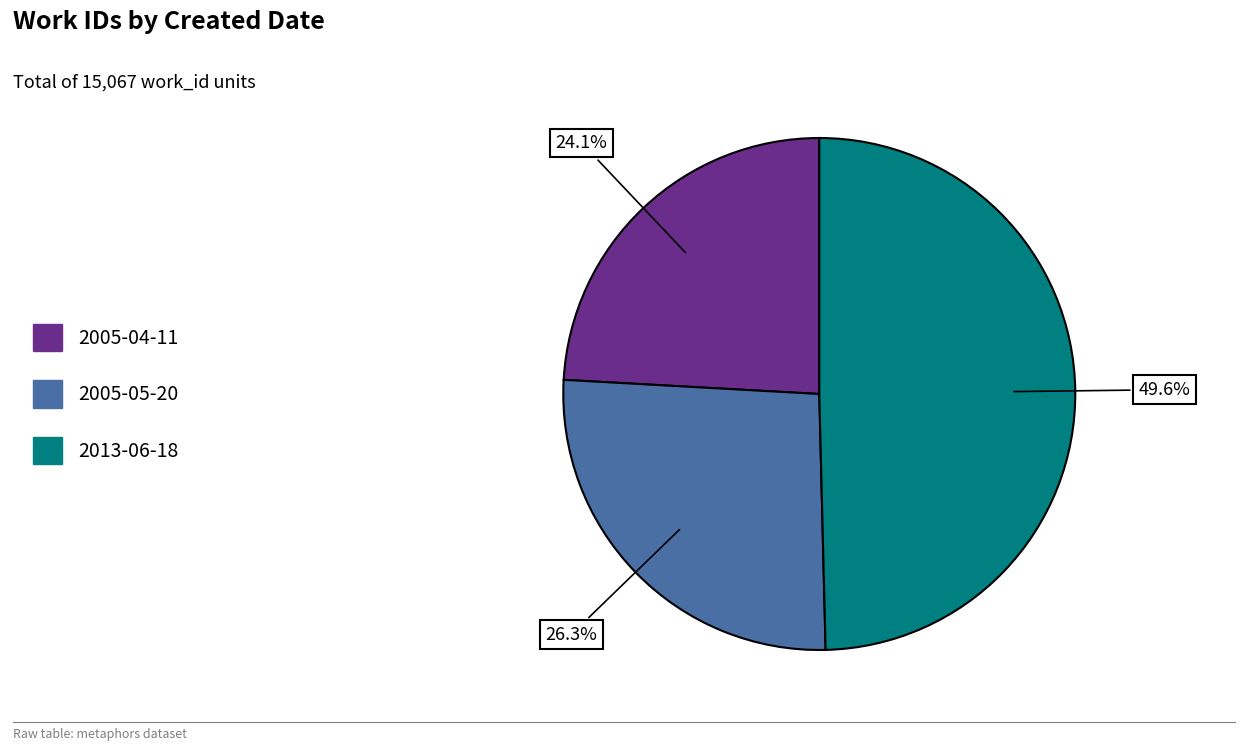

To the nearest percent, what portion does 2013-06-18 represent?

50%